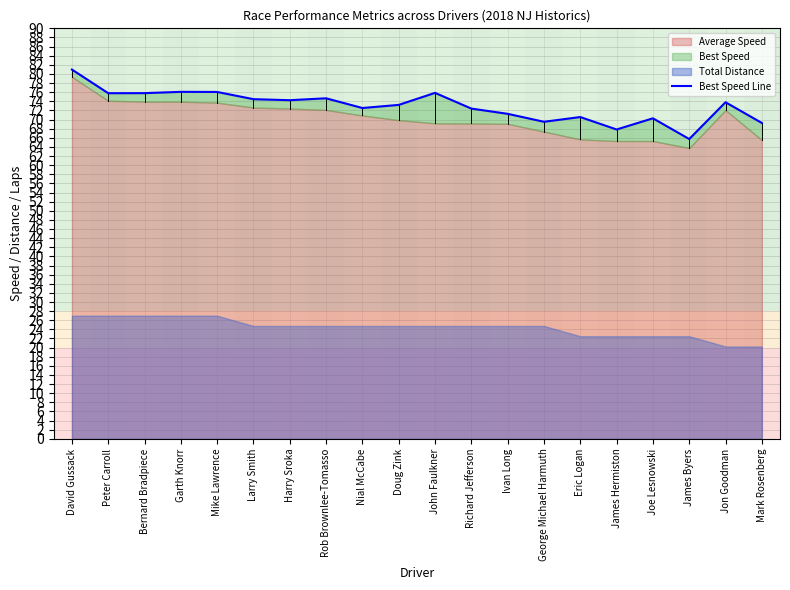

The chart shows a value of 73.2 at Doug Zink. True or false?

True